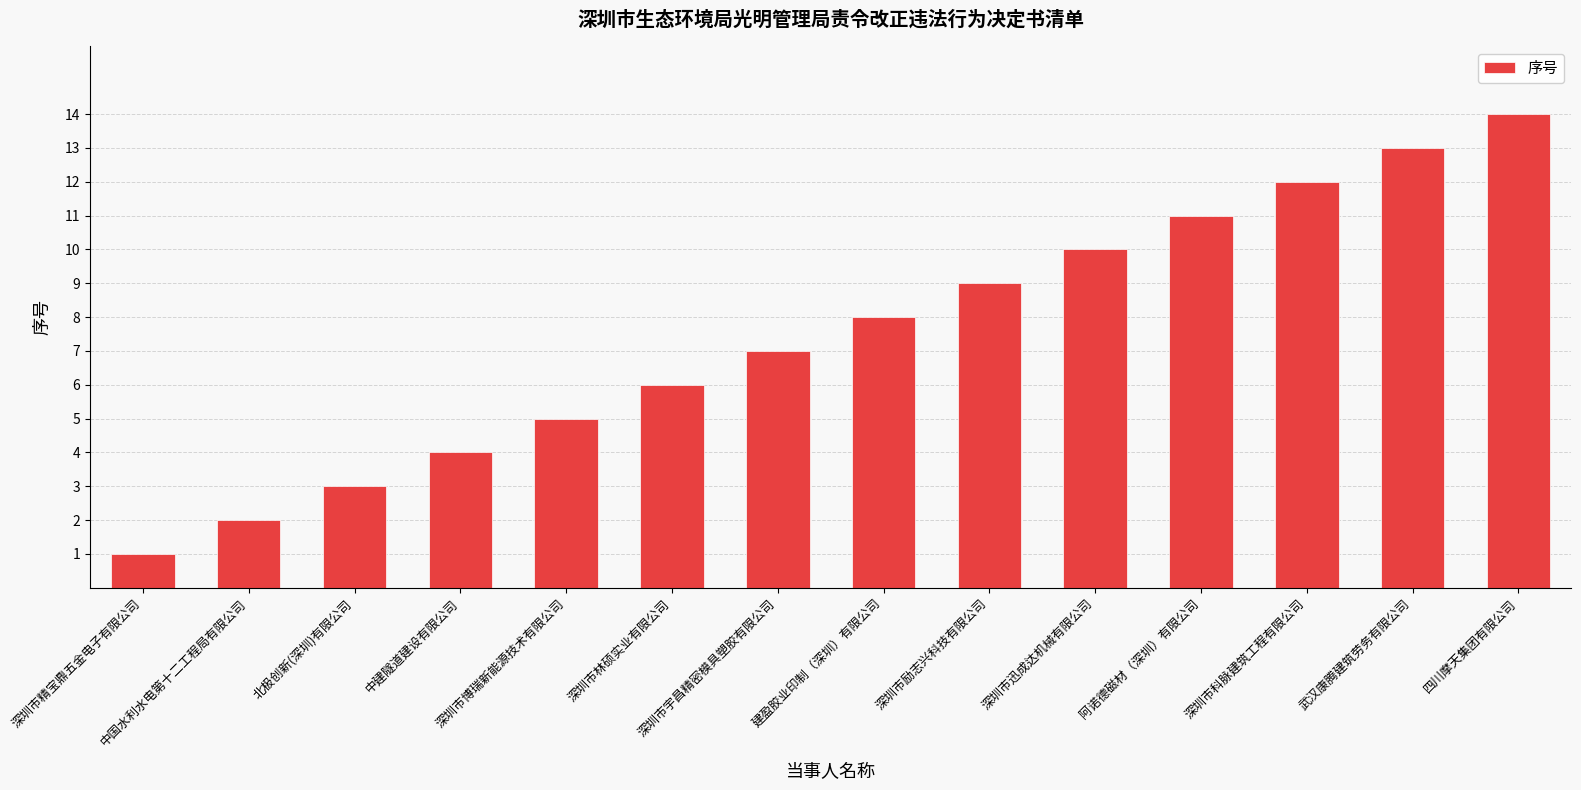

How many data points are less than 8?

7